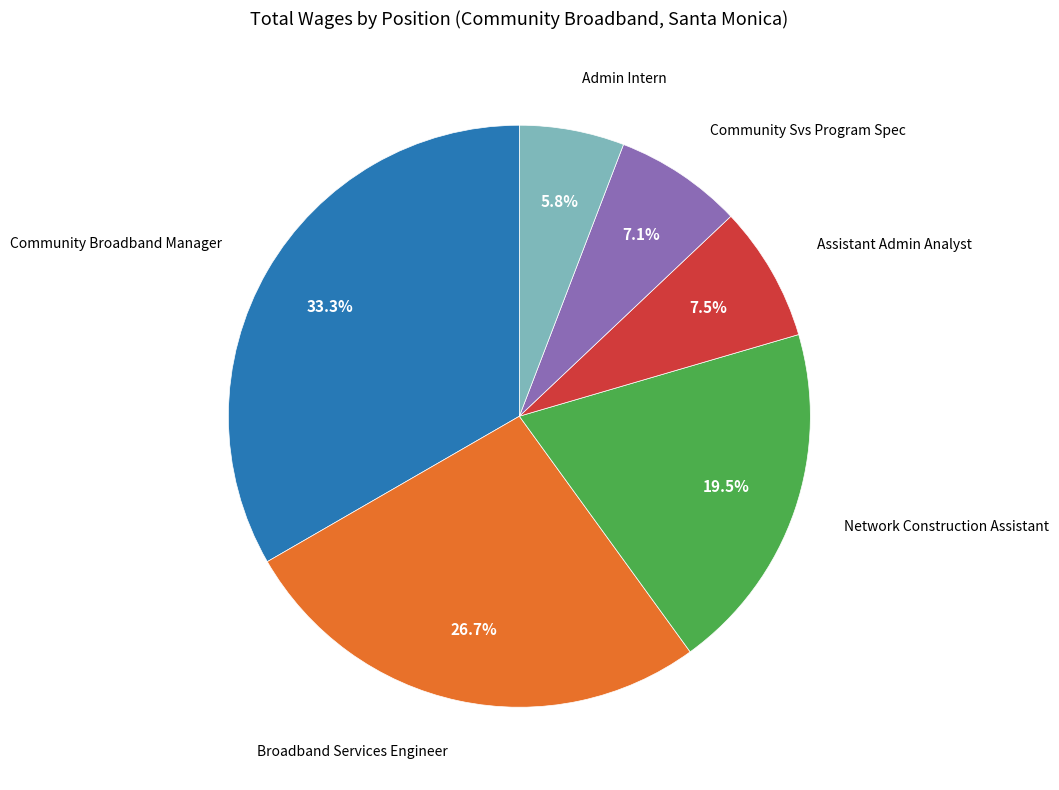

Is there any slice that represents more than half of the pie?

No